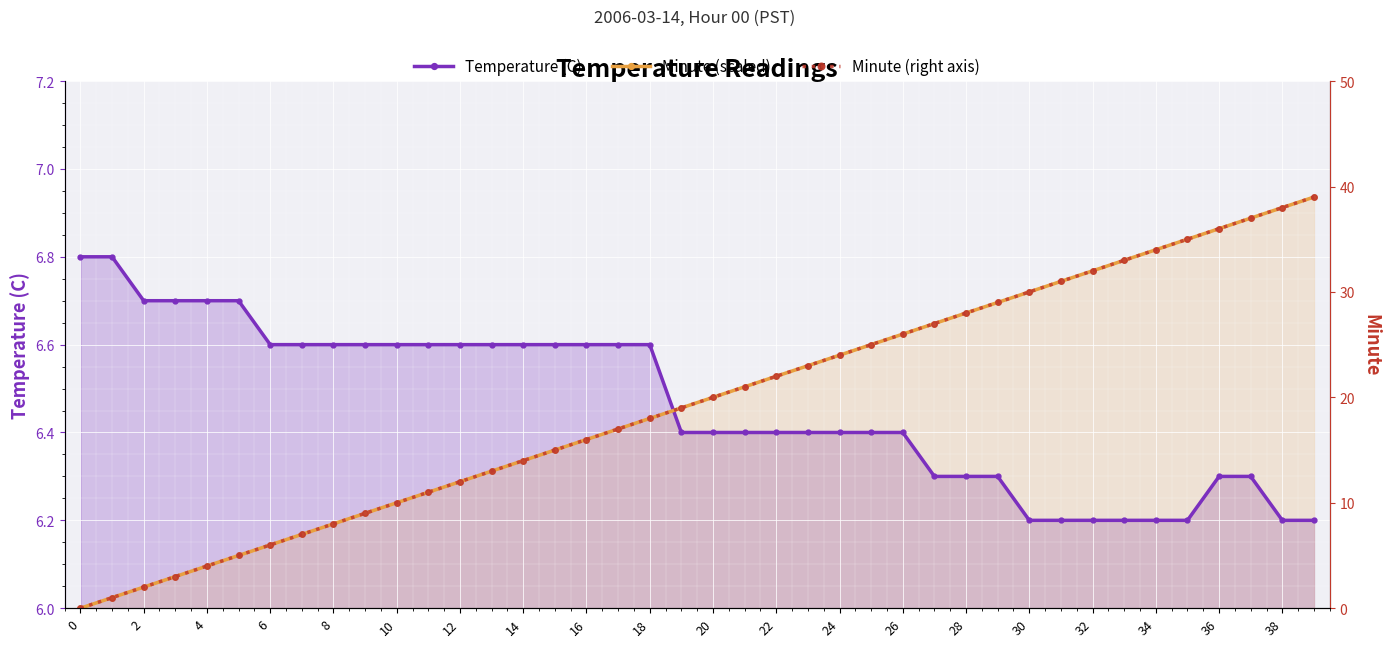

True or false: Minute and Temperature (C) intersect in this chart.

True